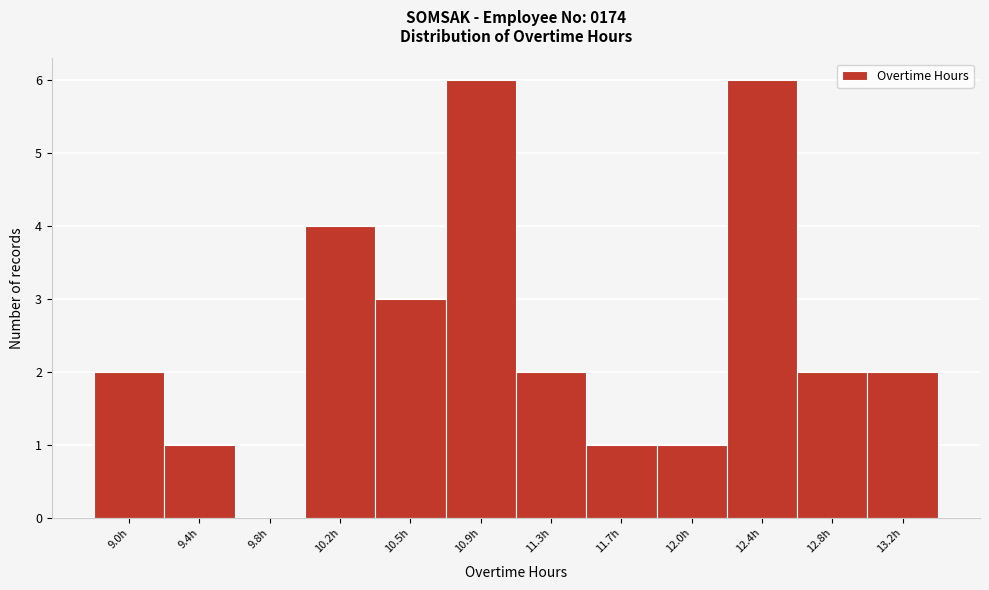

Reading left to right, transcribe all the data shown in this chart.

9.0h=2	9.4h=1	9.8h=0	10.2h=4	10.5h=3	10.9h=6	11.3h=2	11.7h=1	12.0h=1	12.4h=6	12.8h=2	13.2h=2